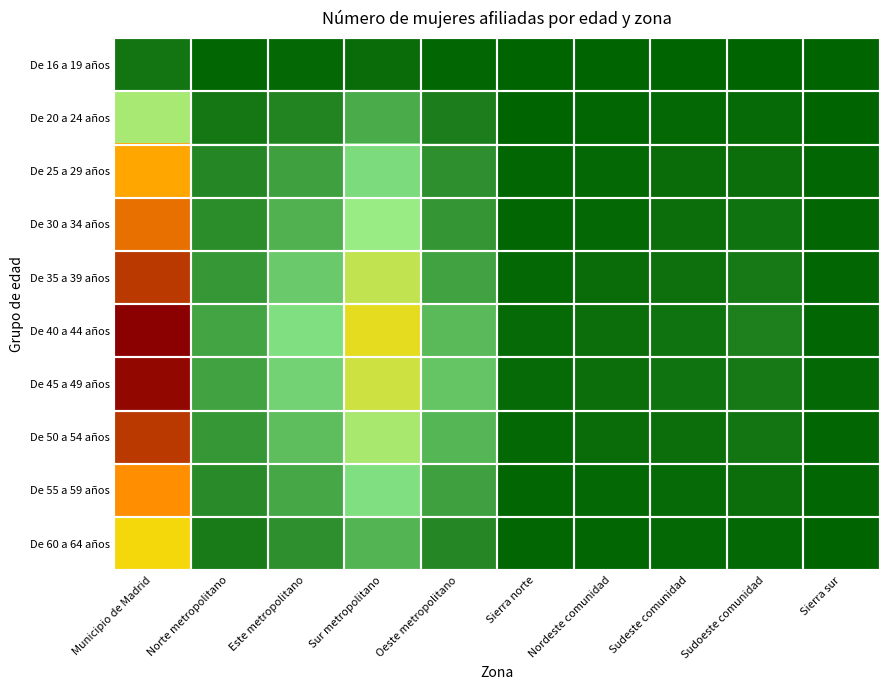

Between Sur metropolitano and Norte metropolitano, which is larger?

Sur metropolitano